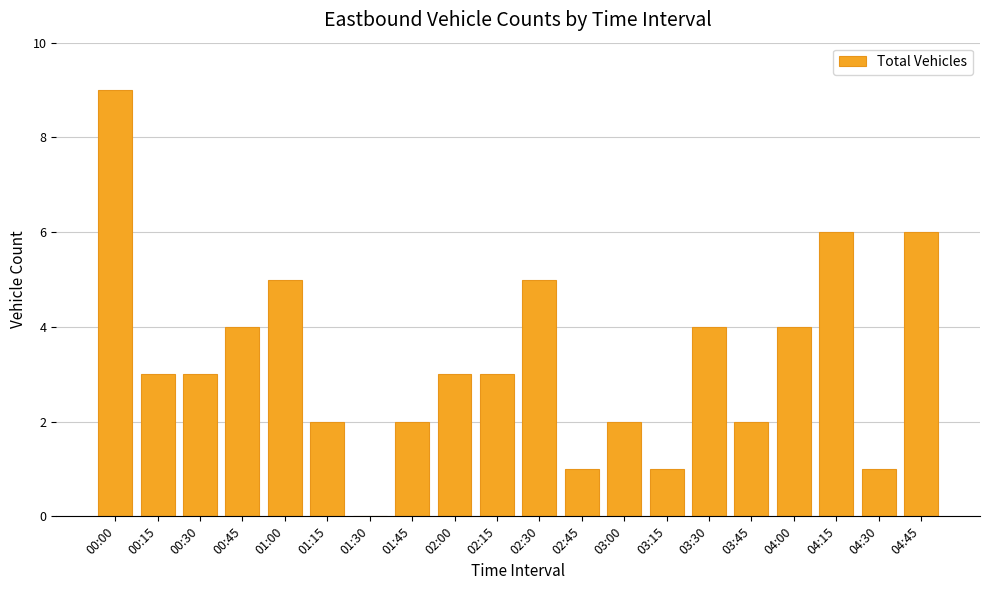

Is it true that the value at 03:45 is 3?

False